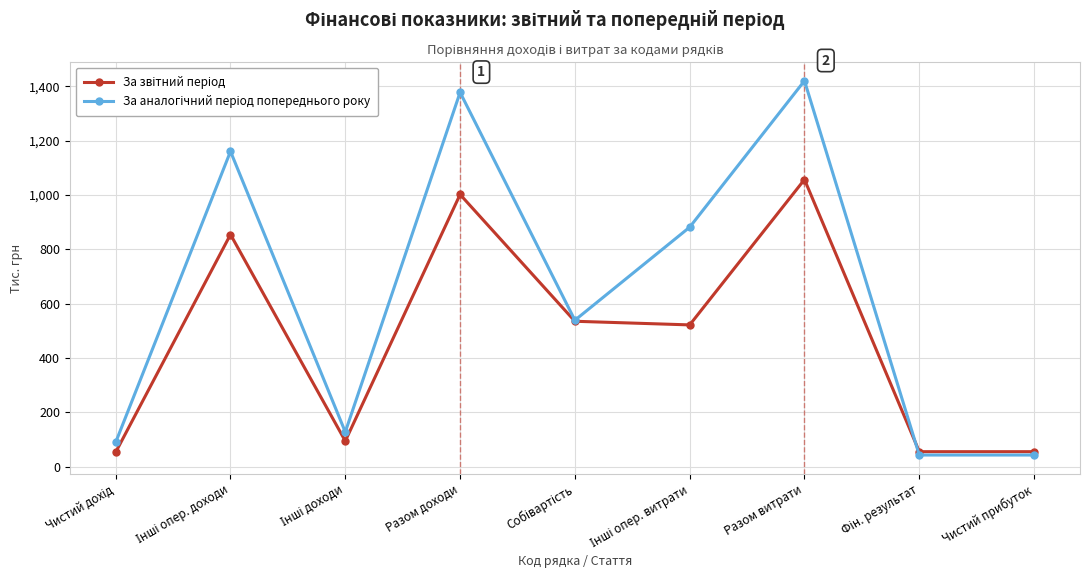

At which category is the sum across all series the highest?

Разом витрати